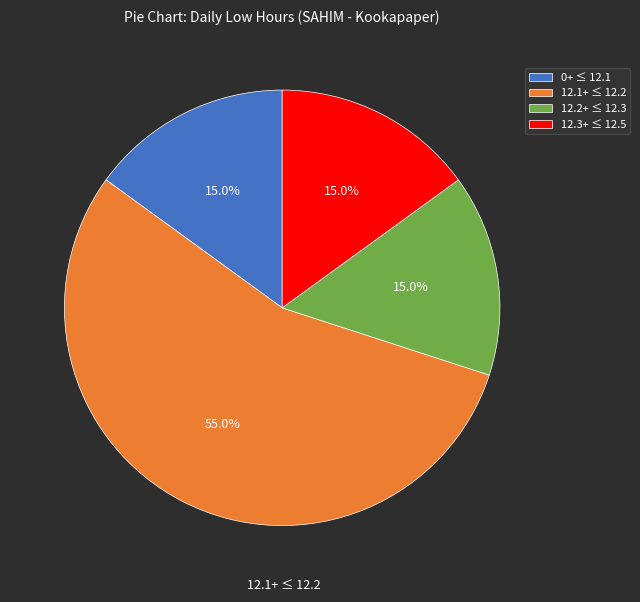

Which has a higher value, 12.3+ ≤ 12.5 or 12.1+ ≤ 12.2?

12.1+ ≤ 12.2